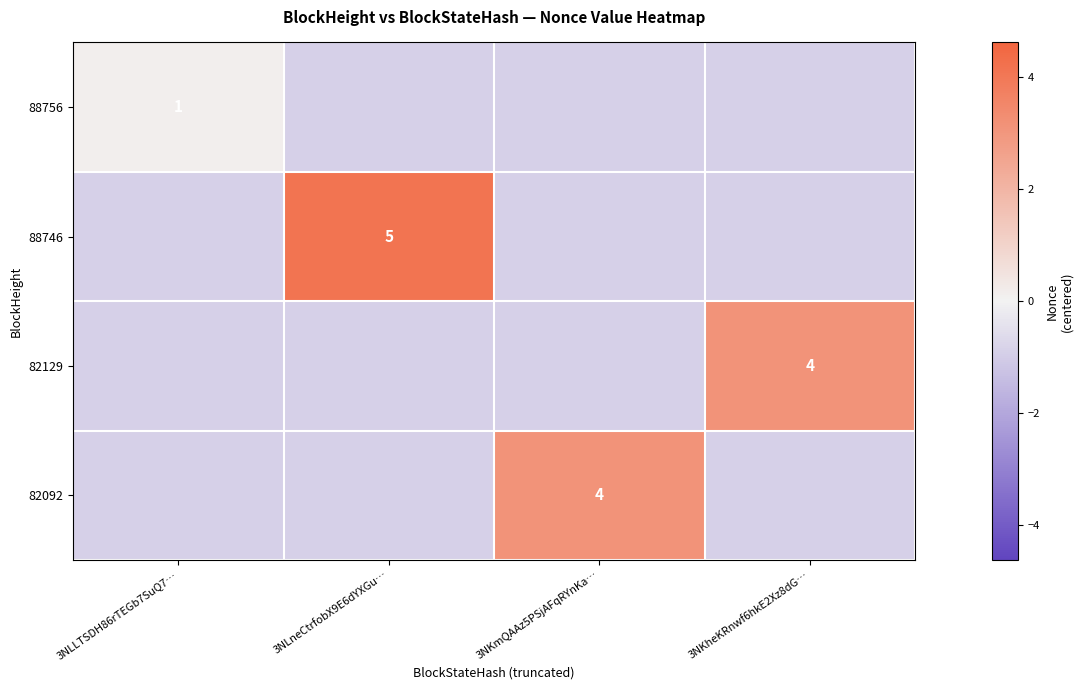

How many values in 82092 are above zero?

1